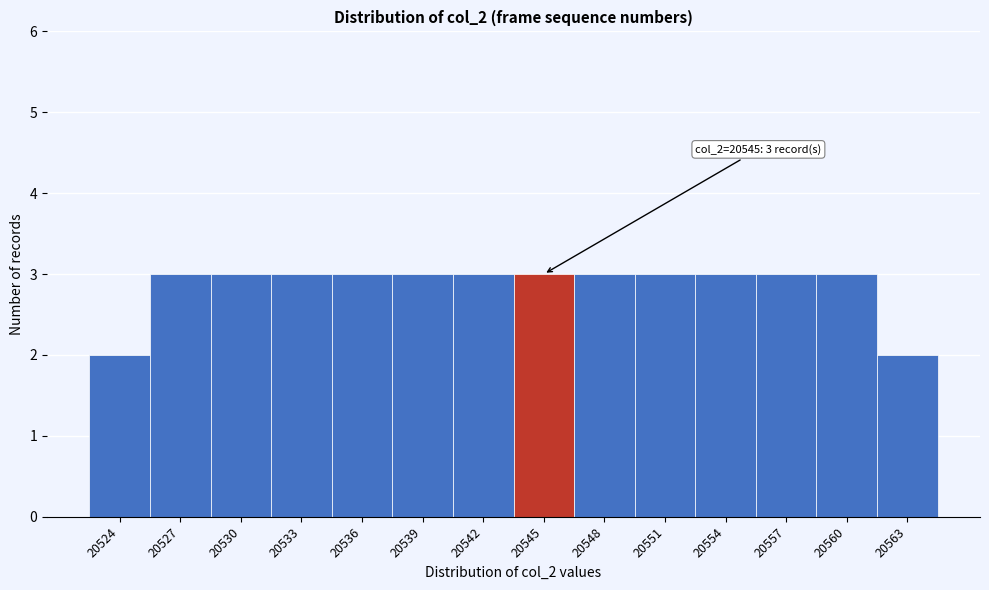

Reading left to right, list all the values displayed in this chart.

20524=2	20527=3	20530=3	20533=3	20536=3	20539=3	20542=3	20545=3	20548=3	20551=3	20554=3	20557=3	20560=3	20563=2